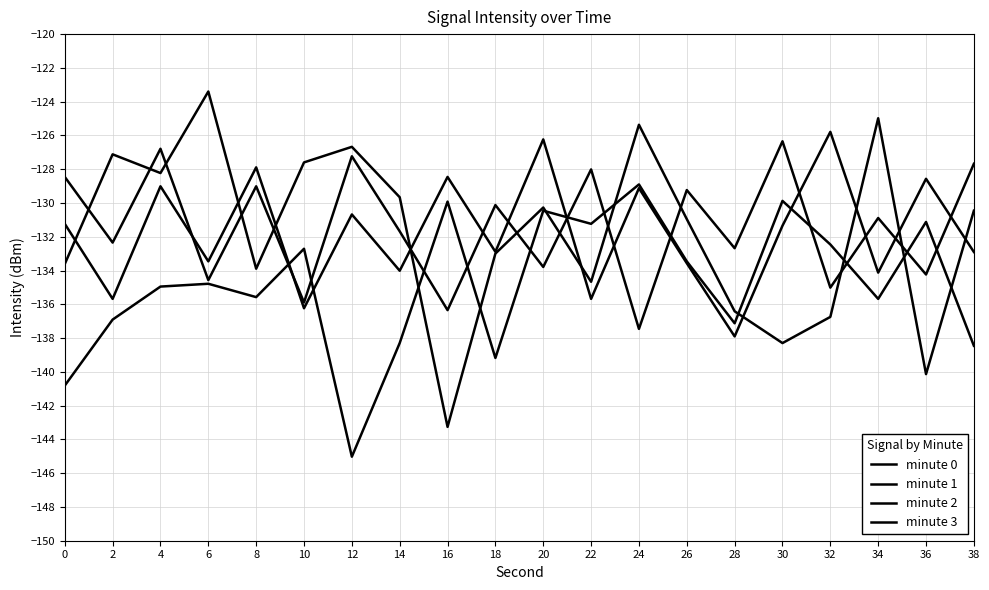

What is the difference between the minute 2 values at 16 and 6?

1.8